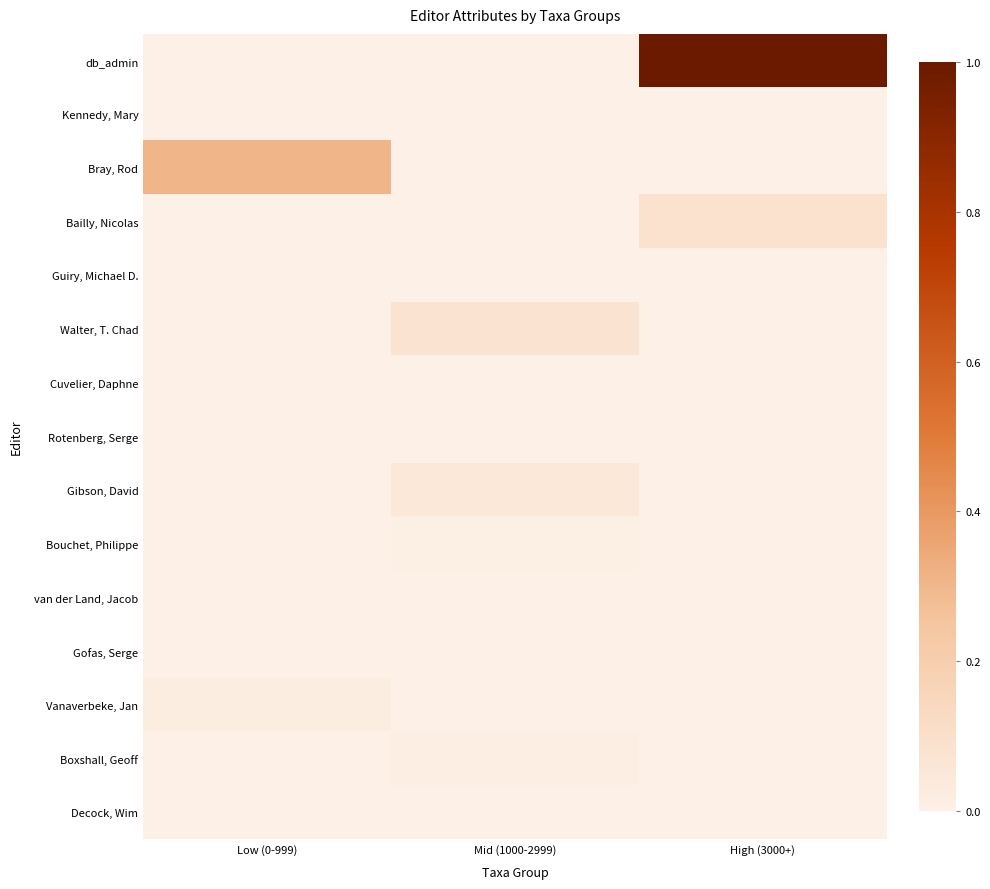

Reading left to right, what are all the values shown in this chart?

db_admin: Low (0-999)=0.0	Mid (1000-2999)=0.0	High (3000+)=1.0
Kennedy, Mary: Low (0-999)=0.0	Mid (1000-2999)=0.0	High (3000+)=0.0
Bray, Rod: Low (0-999)=0.3	Mid (1000-2999)=0.0	High (3000+)=0.0
Bailly, Nicolas: Low (0-999)=0.0	Mid (1000-2999)=0.0	High (3000+)=0.1
Guiry, Michael D.: Low (0-999)=0.0	Mid (1000-2999)=0.0	High (3000+)=0.0
Walter, T. Chad: Low (0-999)=0.0	Mid (1000-2999)=0.1	High (3000+)=0.0
Cuvelier, Daphne: Low (0-999)=0.0	Mid (1000-2999)=0.0	High (3000+)=0.0
Rotenberg, Serge: Low (0-999)=0.0	Mid (1000-2999)=0.0	High (3000+)=0.0
Gibson, David: Low (0-999)=0.0	Mid (1000-2999)=0.0	High (3000+)=0.0
Bouchet, Philippe: Low (0-999)=0.0	Mid (1000-2999)=0.0	High (3000+)=0.0
van der Land, Jacob: Low (0-999)=0.0	Mid (1000-2999)=0.0	High (3000+)=0.0
Gofas, Serge: Low (0-999)=0.0	Mid (1000-2999)=0.0	High (3000+)=0.0
Vanaverbeke, Jan: Low (0-999)=0.0	Mid (1000-2999)=0.0	High (3000+)=0.0
Boxshall, Geoff: Low (0-999)=0.0	Mid (1000-2999)=0.0	High (3000+)=0.0
Decock, Wim: Low (0-999)=0.0	Mid (1000-2999)=0.0	High (3000+)=0.0